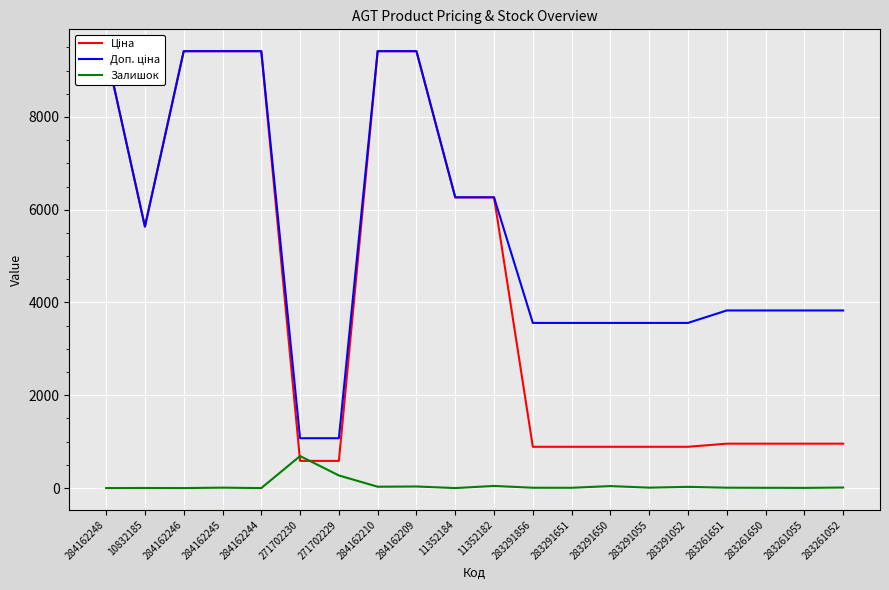

In Ціна, how many points are lower than both neighbors (excluding endpoints)?

1